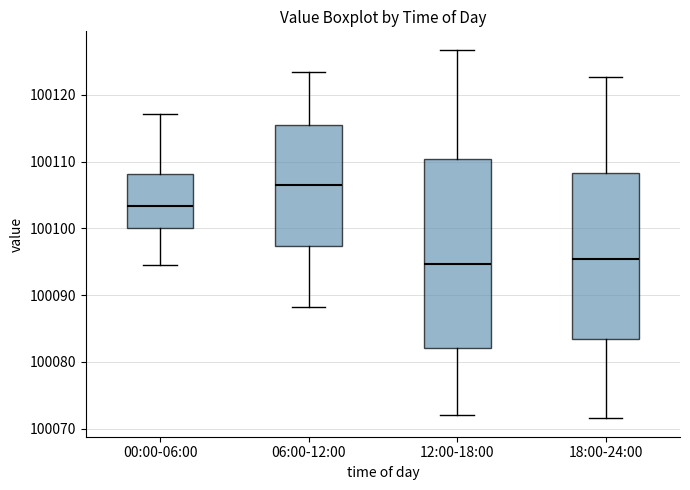

Reading left to right, read every box against the y-axis: the position of its median line, the range the box covers, and the ends of its whiskers. The values are not printed on the chart, so give them approximately, as read against the axis.

00:00-06:00: median 100103, box 100100 to 100108, whiskers 100095 to 100117
06:00-12:00: median 100107, box 100097 to 100115, whiskers 100088 to 100123
12:00-18:00: median 100095, box 100082 to 100110, whiskers 100072 to 100127
18:00-24:00: median 100095, box 100083 to 100108, whiskers 100072 to 100123